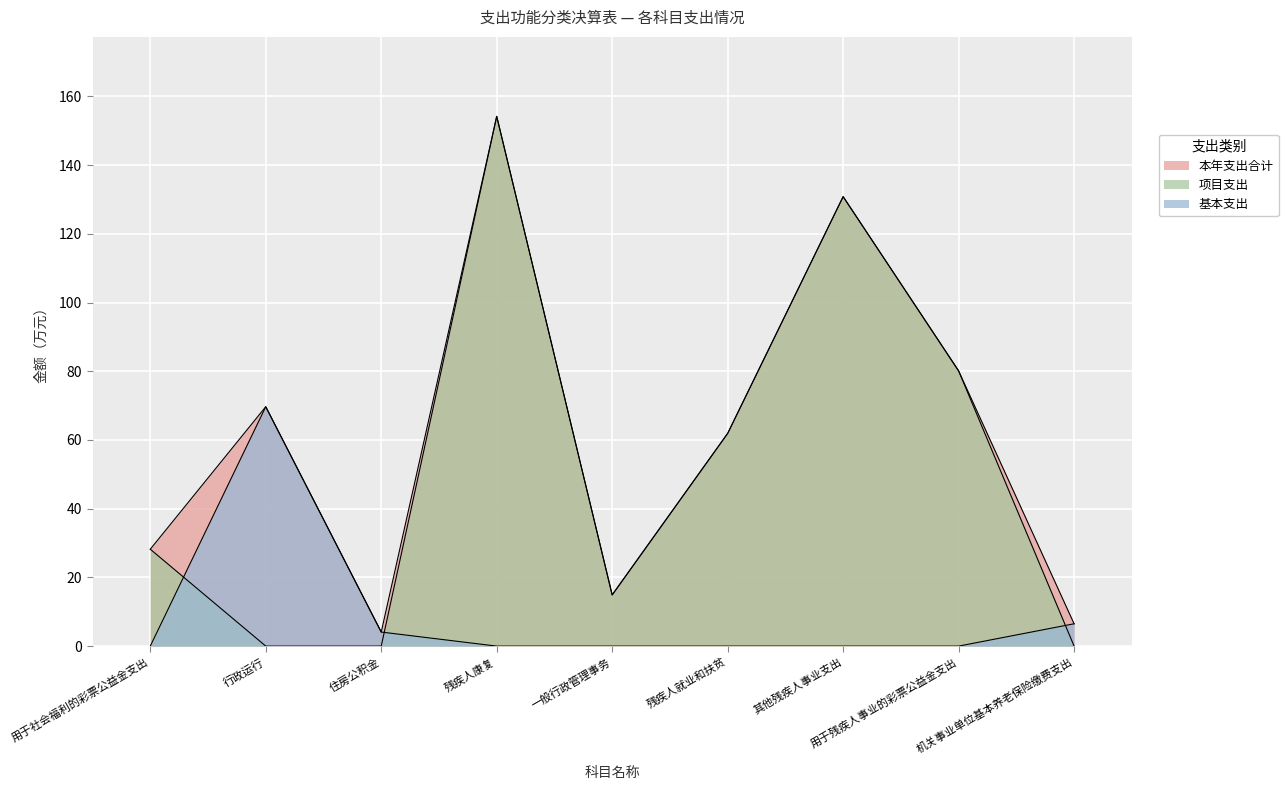

Between which two adjacent categories do 项目支出 and 基本支出 first intersect?

用于社会福利的彩票公益金支出 and 行政运行